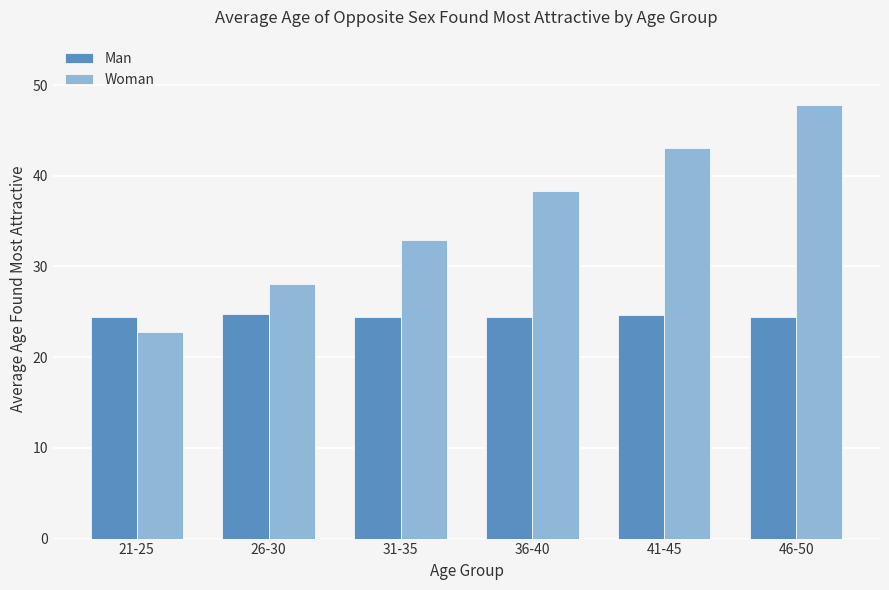

Is it true that Man equals 8.1 at 31-35?

False